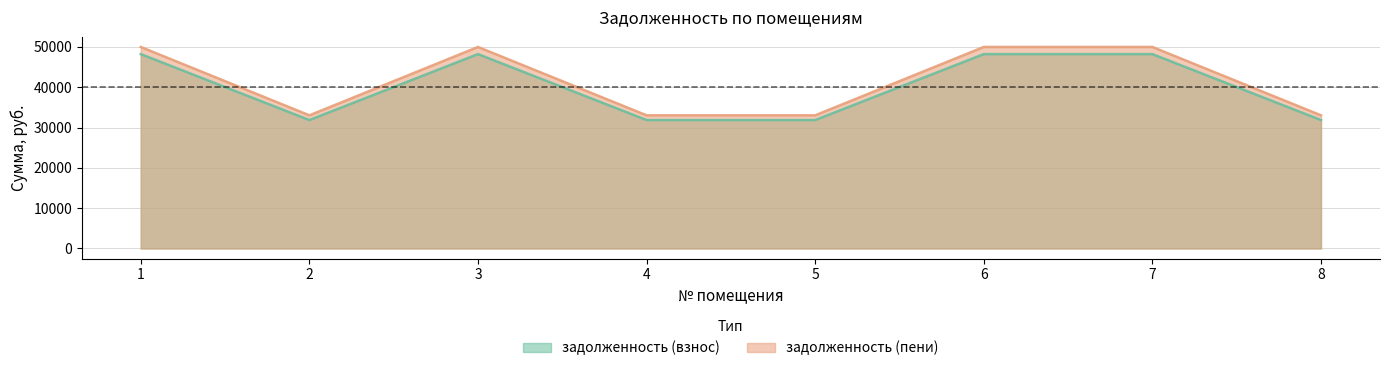

True or false: задолженность (пени) and задолженность (взнос) cross at least once.

False